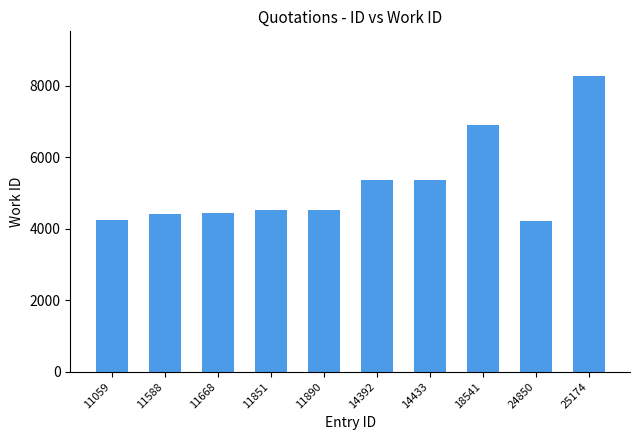

Which has a higher value, 24850 or 11668?

11668